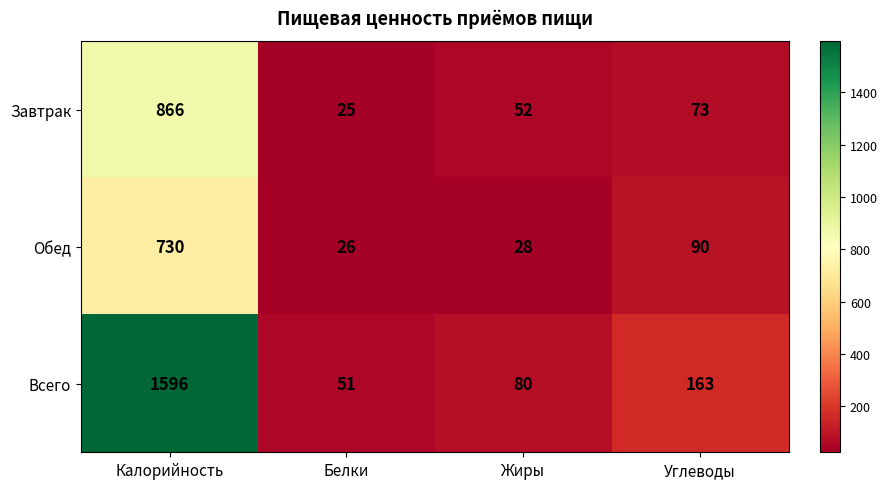

What is the difference between the Всего values at Калорийность and Жиры?

1516